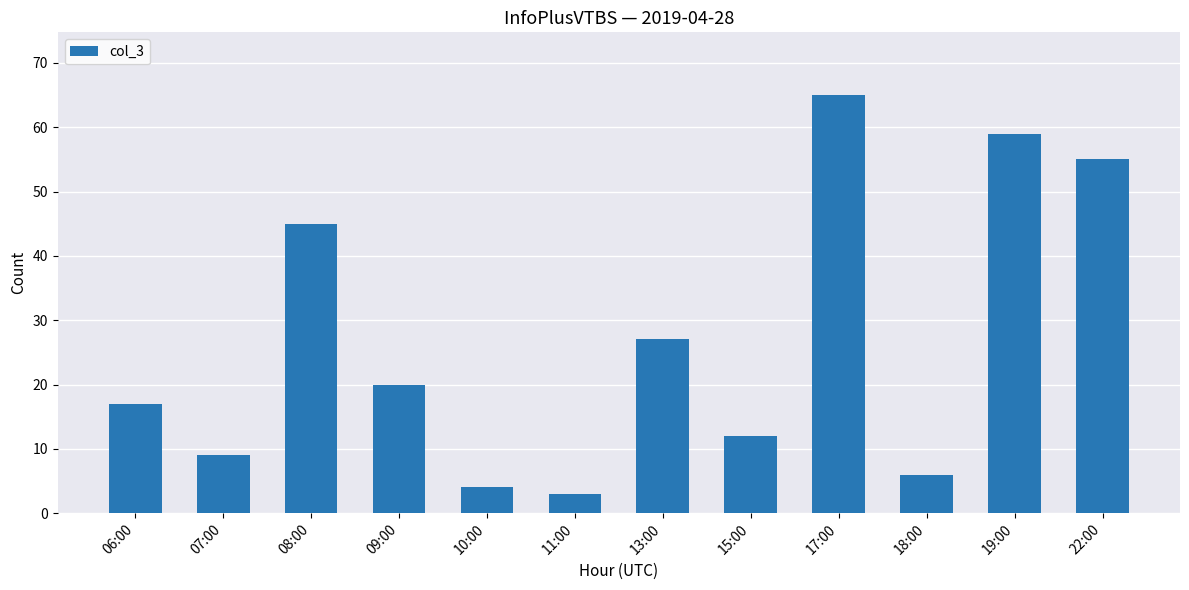

Are the bars horizontal?

No